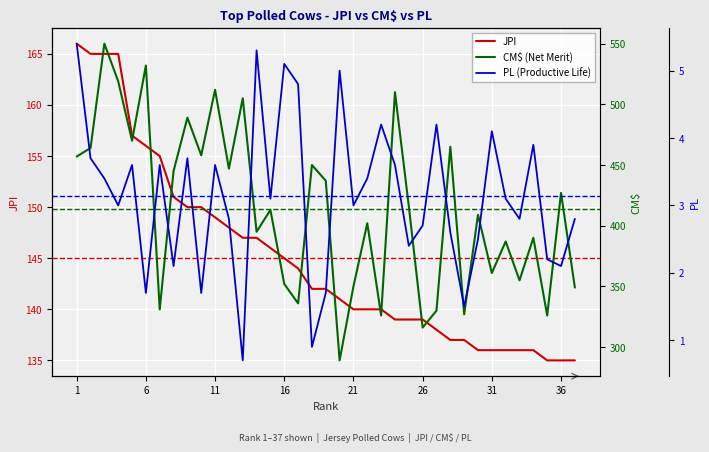

What are all the series names shown in the legend?

JPI, CM$, PL